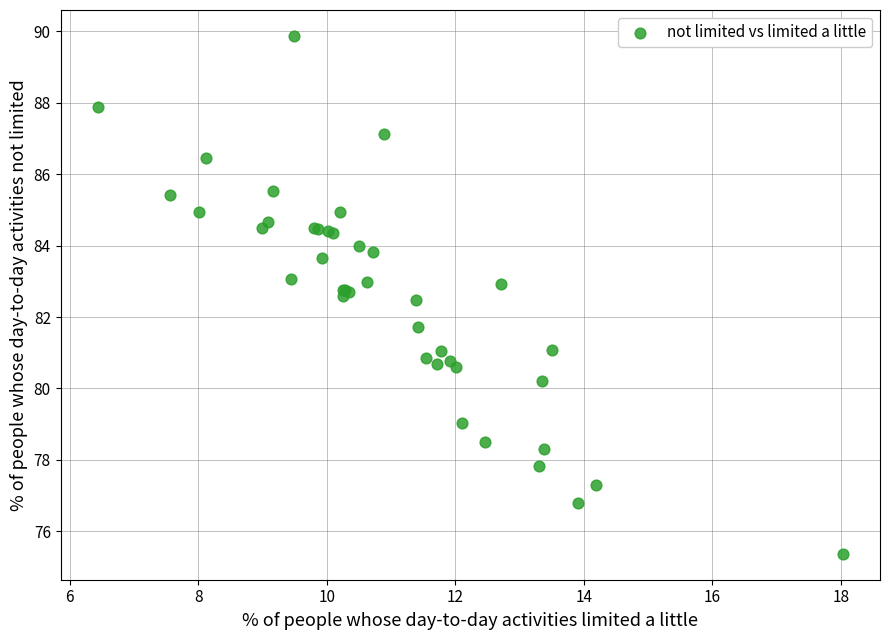

What Y value in the scatter plot is closest to 82?

81.7